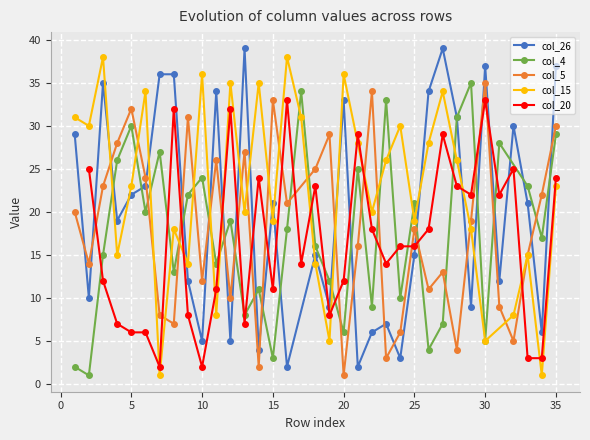

Is it true that col_20 equals 33 at 30?

True